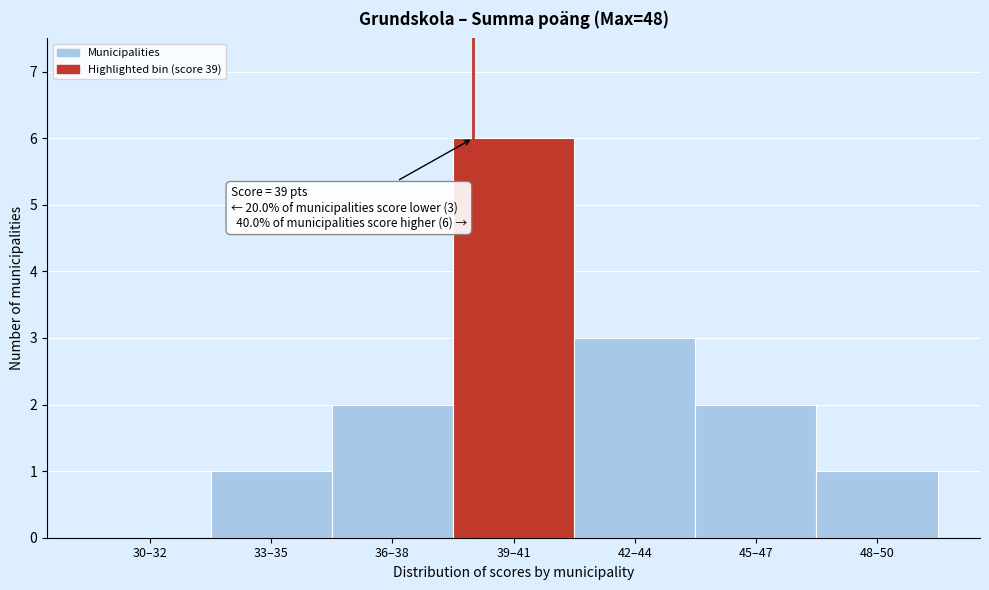

Reading right to left, list all the values displayed in this chart.

48–50=1	45–47=2	42–44=3	39–41=6	36–38=2	33–35=1	30–32=0